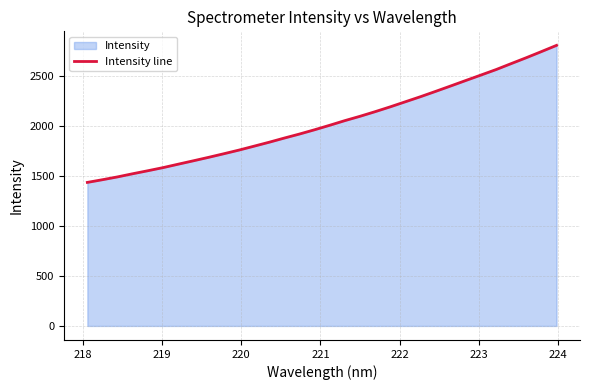

What is the maximum value shown in the chart?

2801.8